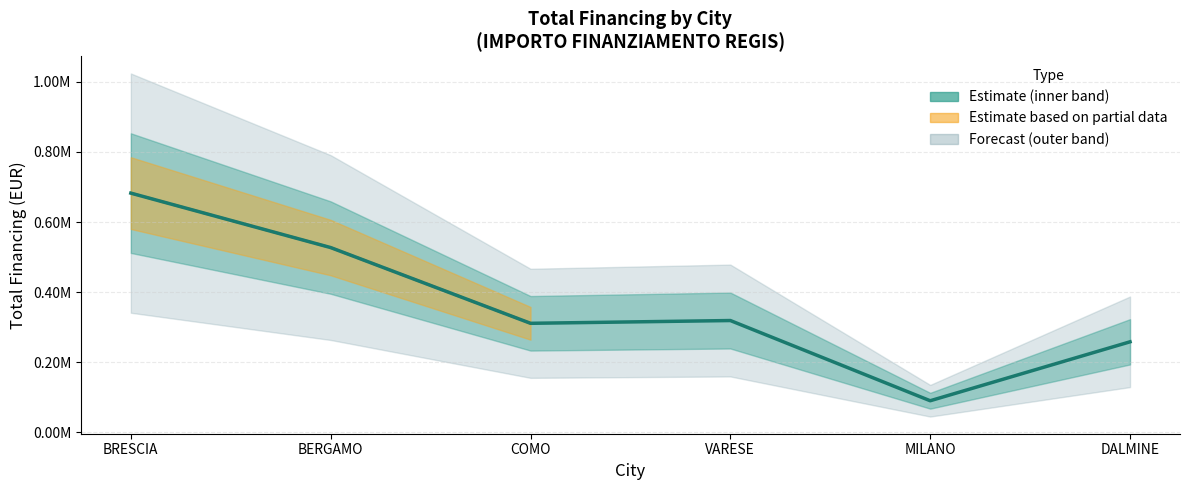

At which label does the data first exceed 319070?

BRESCIA